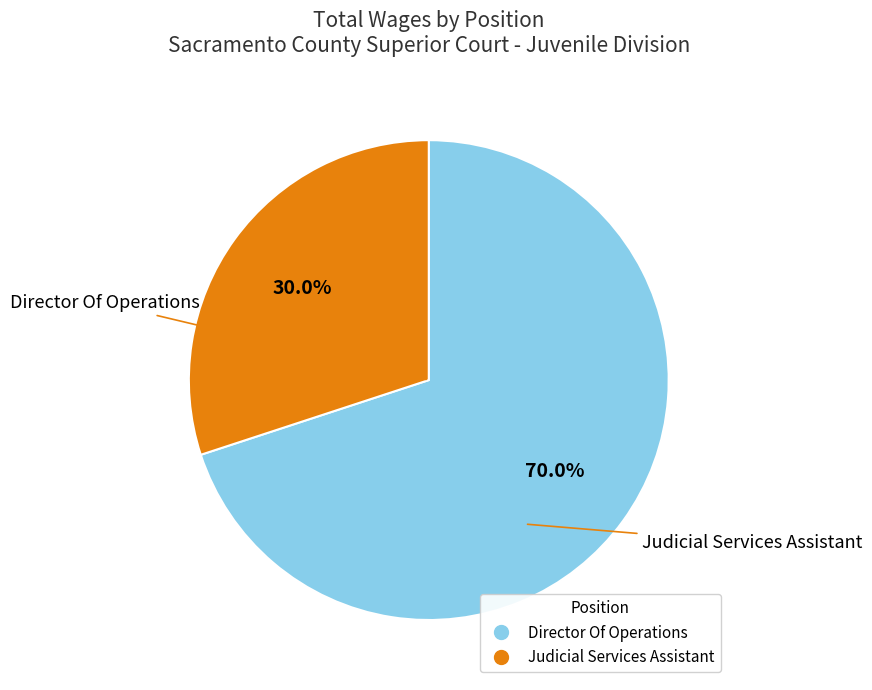

True or false: Judicial Services Assistant accounts for 30% of the total.

True